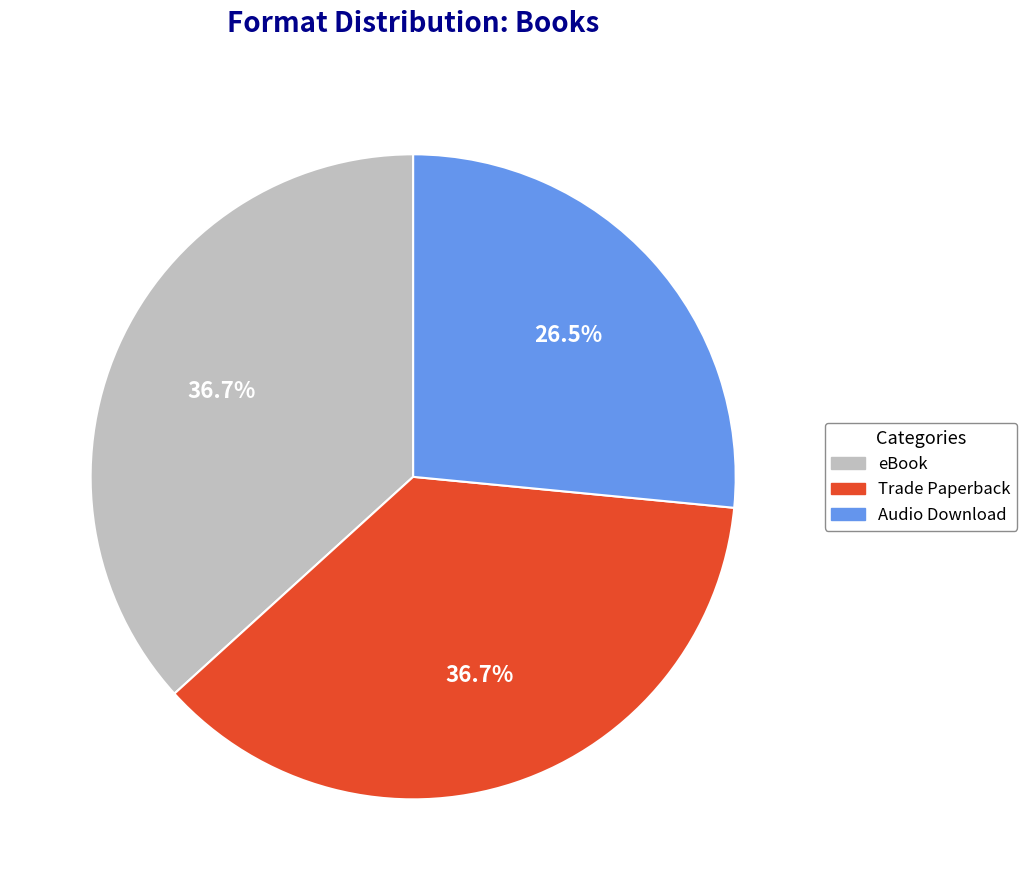

To the nearest percent, what is the combined percentage of eBook and Audio Download?

63%